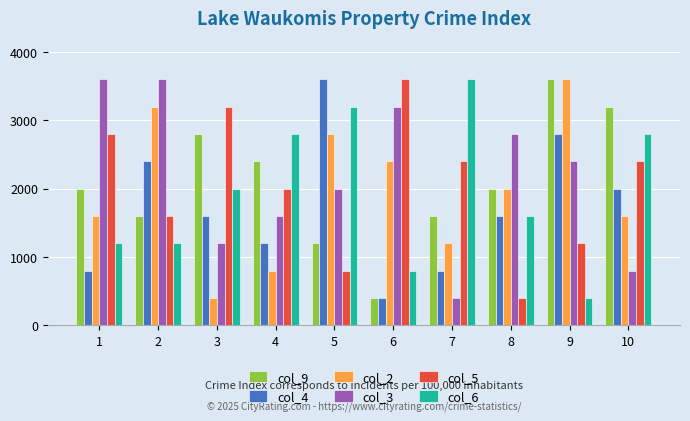

At 5, list the series in order from smallest to largest.

col_5, col_9, col_3, col_2, col_6, col_4